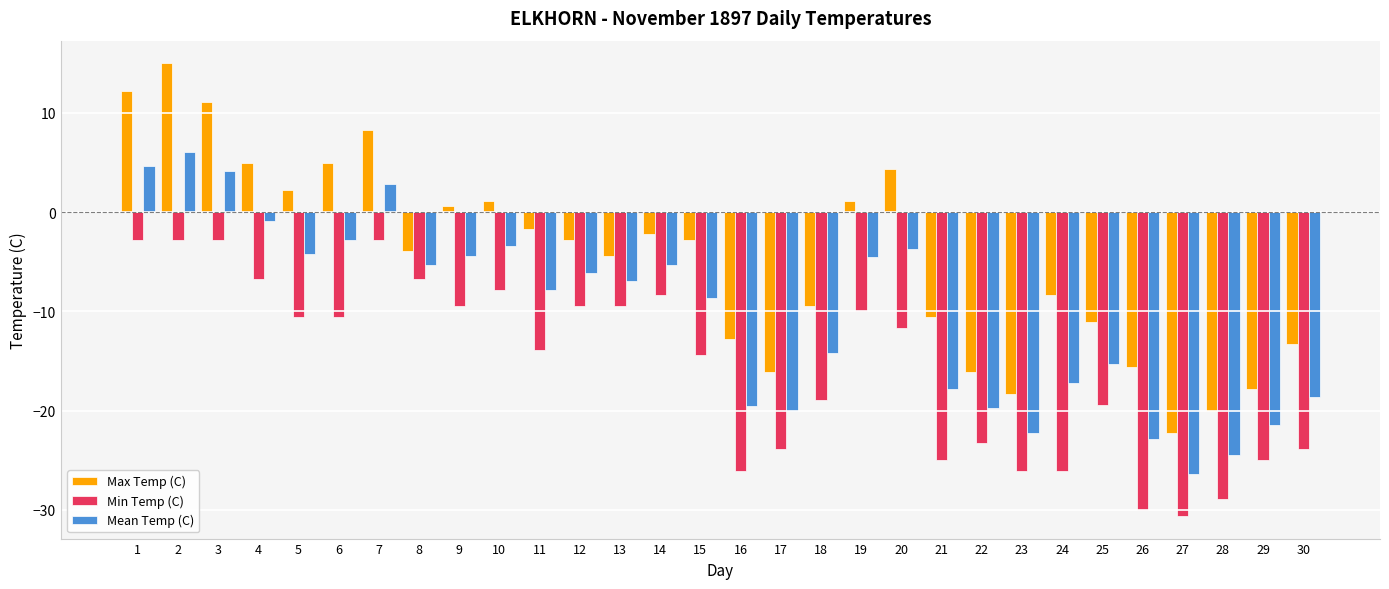

What is the difference between the maximum and second lowest values in the Max Temp (C) series?

35.0